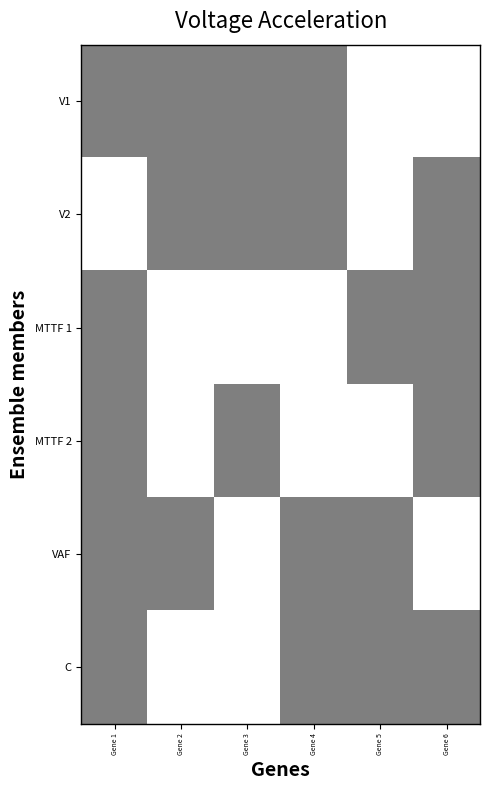

Which series changed the most between Gene 4 and Gene 6?

V1